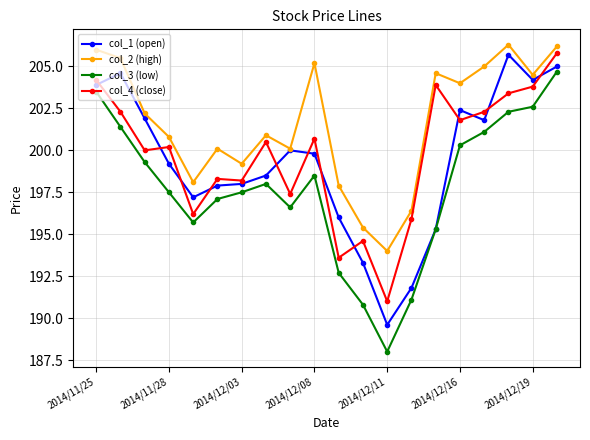

At how many categories does at least one series exceed 189?

20